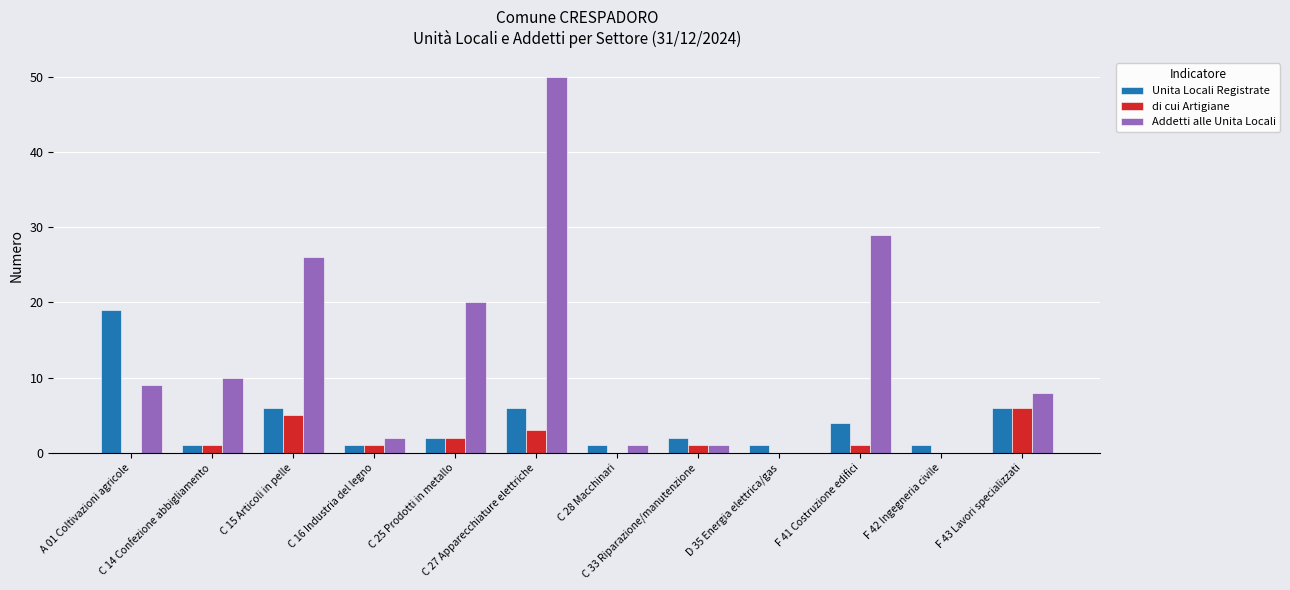

What are all the series names shown in the legend?

Unita Locali Registrate, di cui Artigiane, Addetti alle Unita Locali